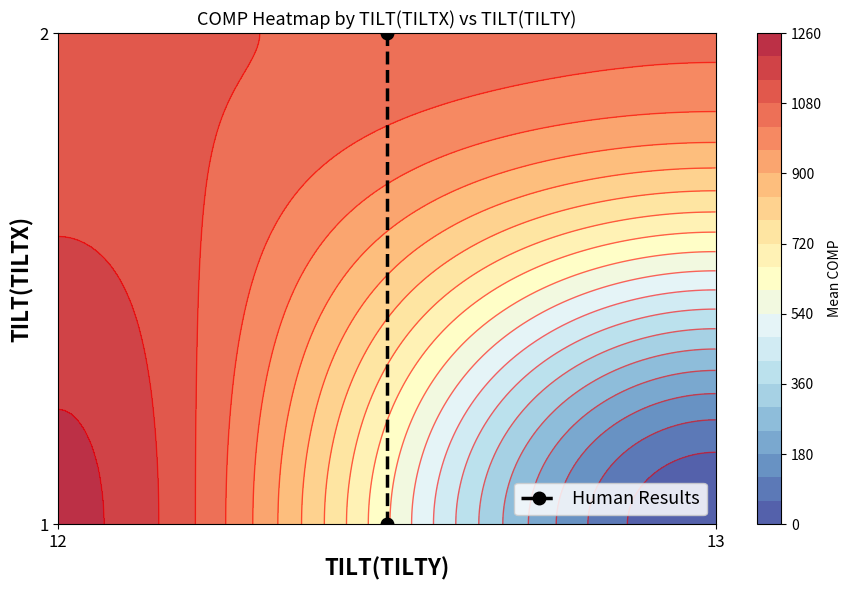

How many series are shown in this chart?

1